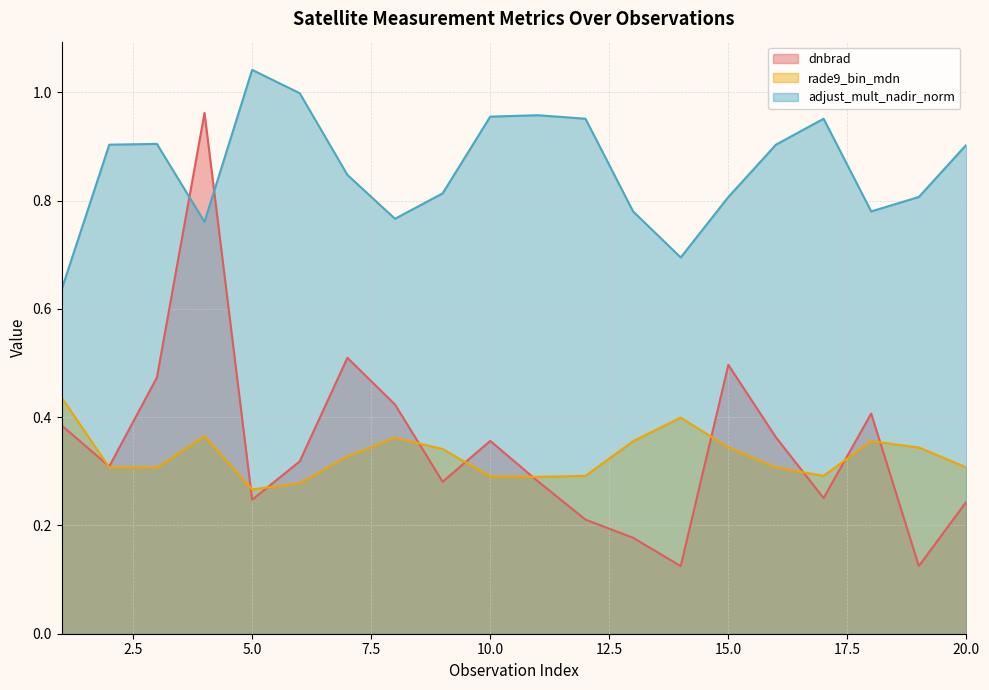

Reading left to right, transcribe all the data shown in this chart.

dnbrad: 0.4	0.3	0.5	1.0	0.2	0.3	0.5	0.4	0.3	0.4	0.3	0.2	0.2	0.1	0.5	0.4	0.3	0.4	0.1	0.2
rade9_bin_mdn: 0.4	0.3	0.3	0.4	0.3	0.3	0.3	0.4	0.3	0.3	0.3	0.3	0.4	0.4	0.3	0.3	0.3	0.4	0.3	0.3
adjust_mult_nadir_norm: 0.6	0.9	0.9	0.8	1.0	1.0	0.8	0.8	0.8	1.0	1.0	1.0	0.8	0.7	0.8	0.9	1.0	0.8	0.8	0.9